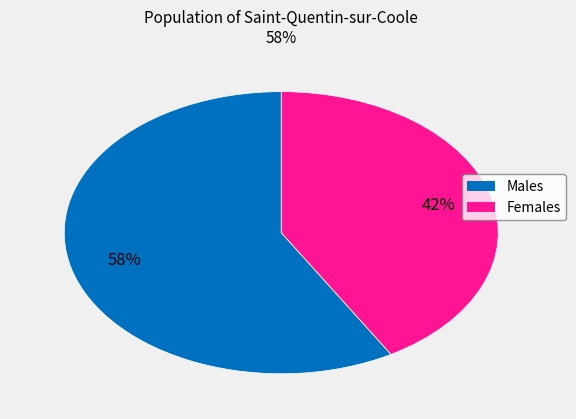

Is there any slice that represents more than half of the pie?

Yes